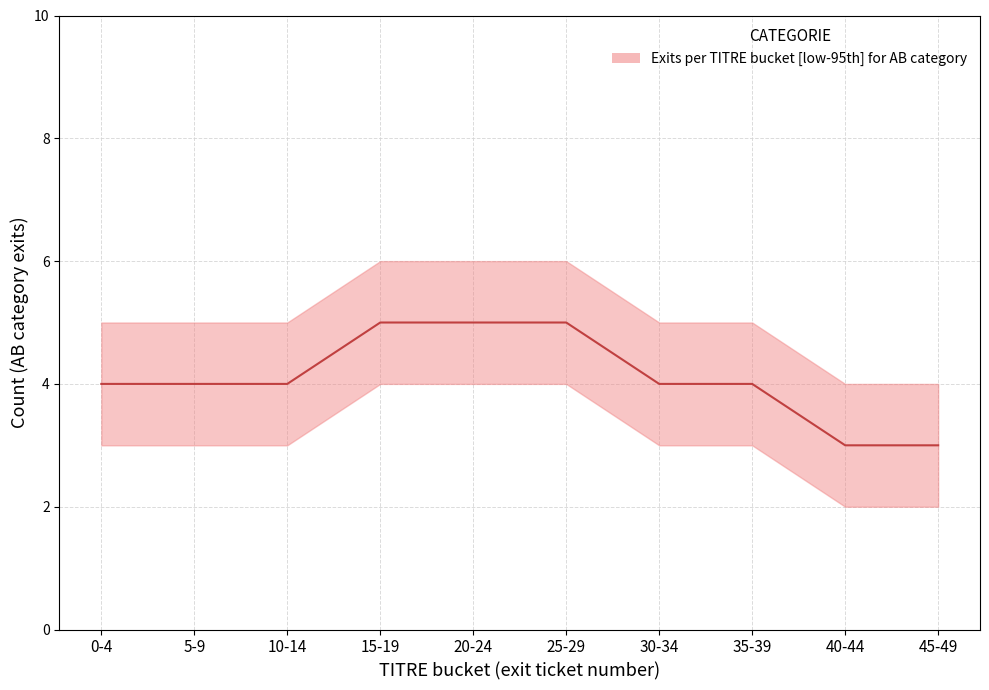

The chart shows a value of 6 at 10-14. True or false?

False